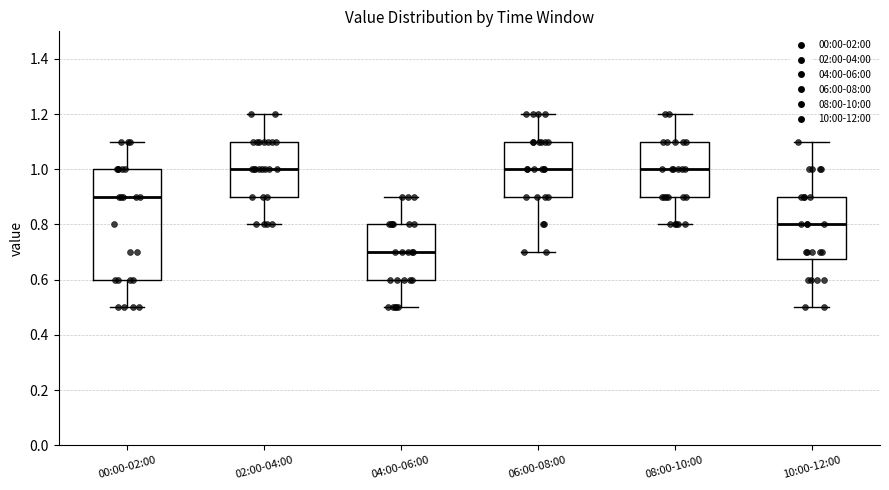

Reading left to right, transcribe this box plot: for each box, give where its median line is, the range the box spans, and where its two whiskers end, as read against the y-axis. The values are not printed on the chart, so give them approximately, as read against the axis.

00:00-02:00: median 0.90, box 0.60 to 1.00, whiskers 0.50 to 1.10
02:00-04:00: median 1.00, box 0.90 to 1.10, whiskers 0.80 to 1.20
04:00-06:00: median 0.70, box 0.60 to 0.80, whiskers 0.50 to 0.90
06:00-08:00: median 1.00, box 0.90 to 1.10, whiskers 0.70 to 1.20
08:00-10:00: median 1.00, box 0.90 to 1.10, whiskers 0.80 to 1.20
10:00-12:00: median 0.80, box 0.68 to 0.90, whiskers 0.50 to 1.10